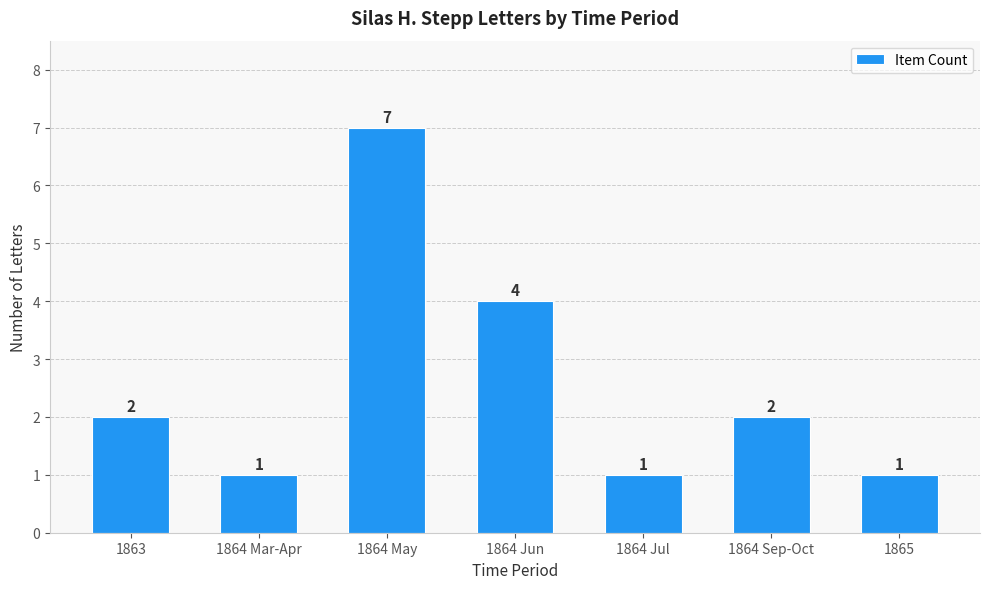

What is the label of the 1st bar from the right?

1865